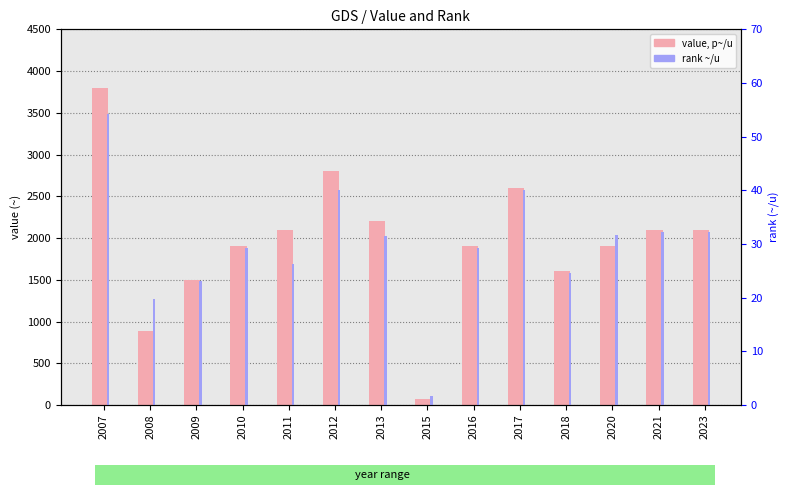

How many bars are there in total?

28